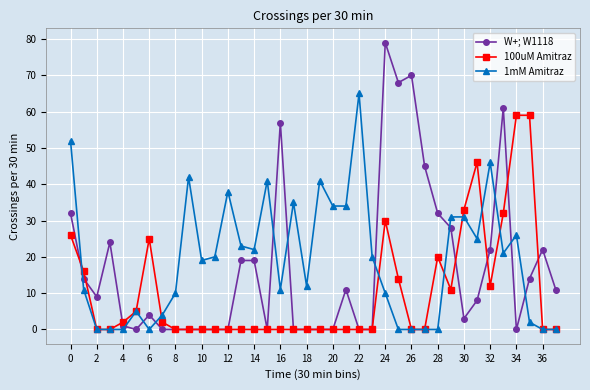

What is the greatest value displayed?

79